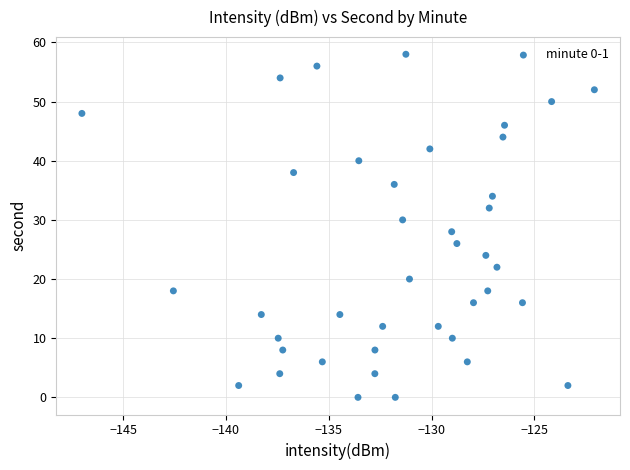

What is the range of Y values (max minus min)?

58